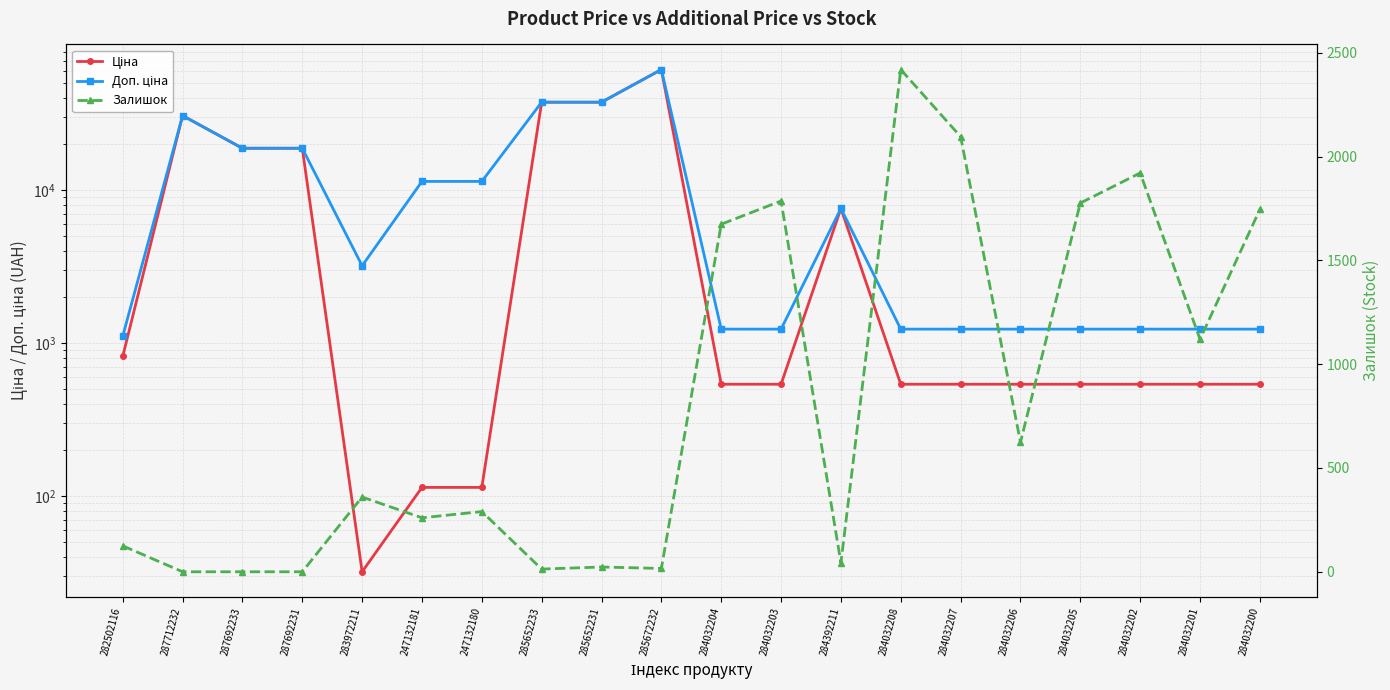

How many interior local peaks does the Доп. ціна series have?

3